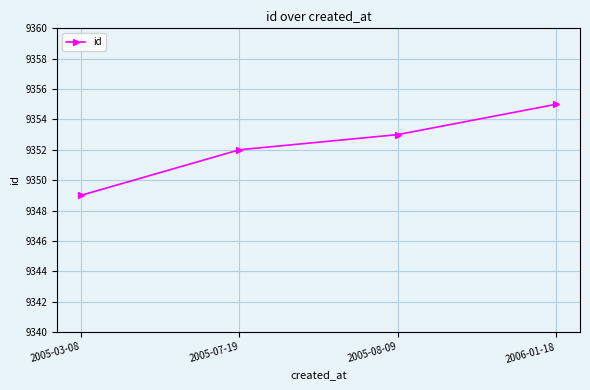

Between 2005-03-08 and 2005-07-19, which is larger?

2005-07-19